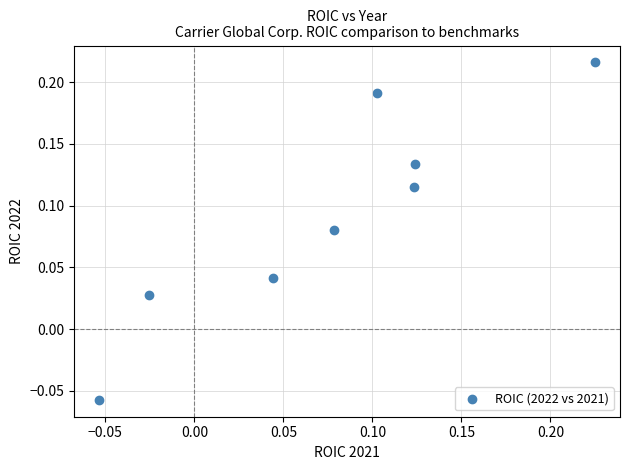

What is the range of Y values (max minus min)?

0.3